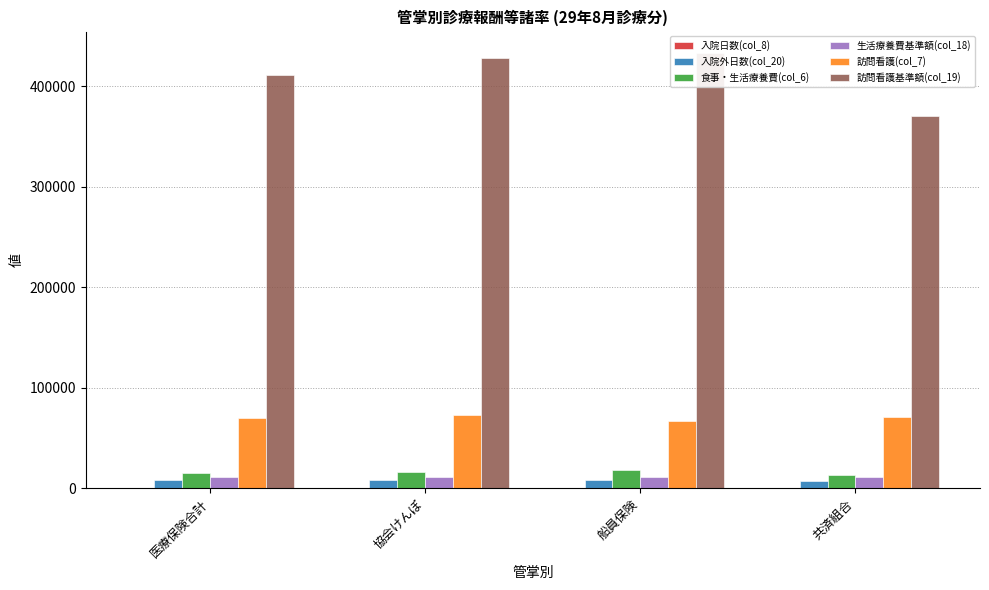

Between 協会けんぽ and 共済組合, which series saw the biggest shift?

訪問看護基準額(col_19)